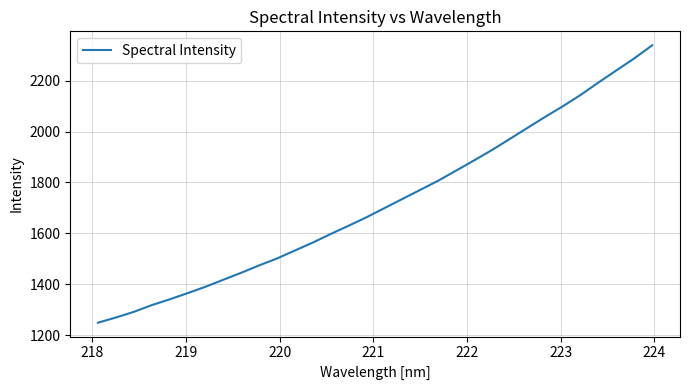

What is the maximum value shown in the chart?

2339.3